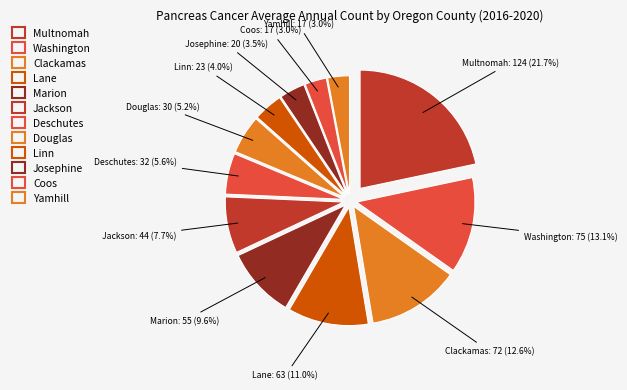

Is there any slice that represents more than half of the pie?

No